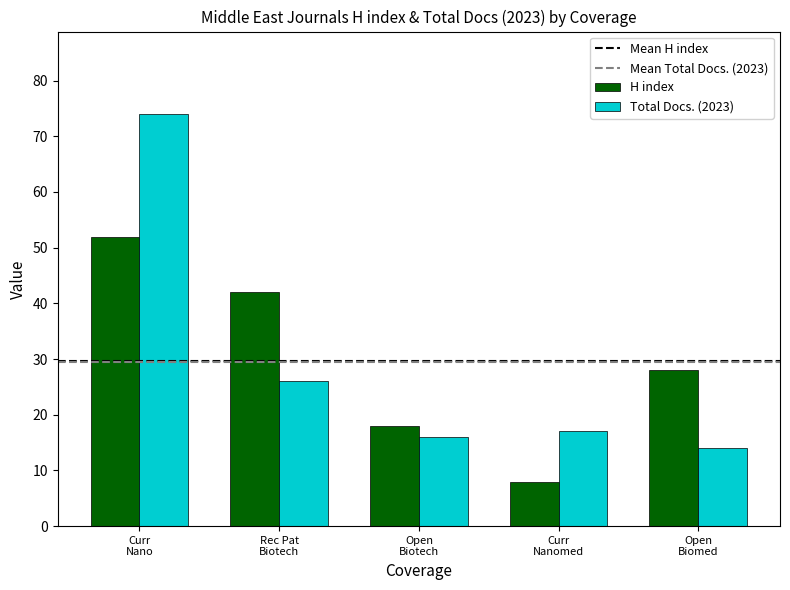

Are the bars horizontal?

No